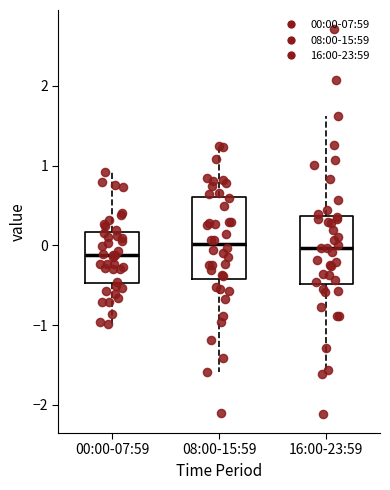

Reading left to right, transcribe this box plot: for each box, give where its median line is, the range the box spans, and where its two whiskers end, as read against the y-axis. The values are not printed on the chart, so give them approximately, as read against the axis.

00:00-07:59: median -0.1, box -0.5 to 0.2, whiskers -1.0 to 0.9
08:00-15:59: median 0.0, box -0.4 to 0.6, whiskers -1.6 to 1.3
16:00-23:59: median 0.0, box -0.5 to 0.4, whiskers -1.6 to 1.6